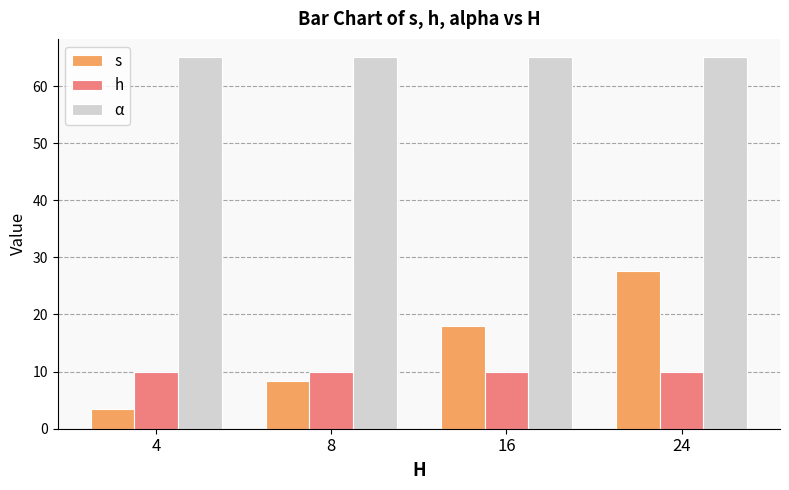

What is the greatest value displayed?

65.0